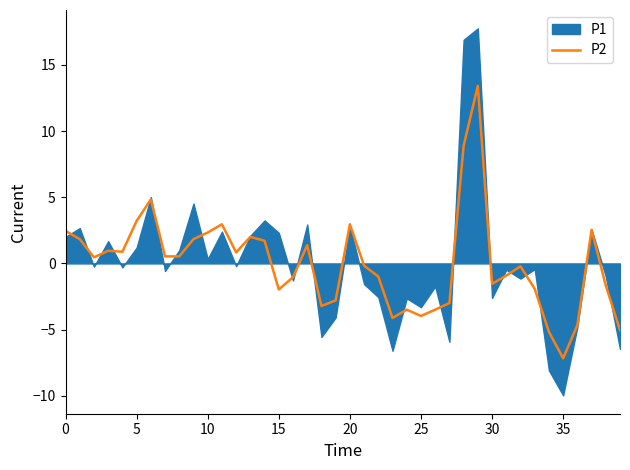

Is it true that P2 equals -7.2 at 35?

True